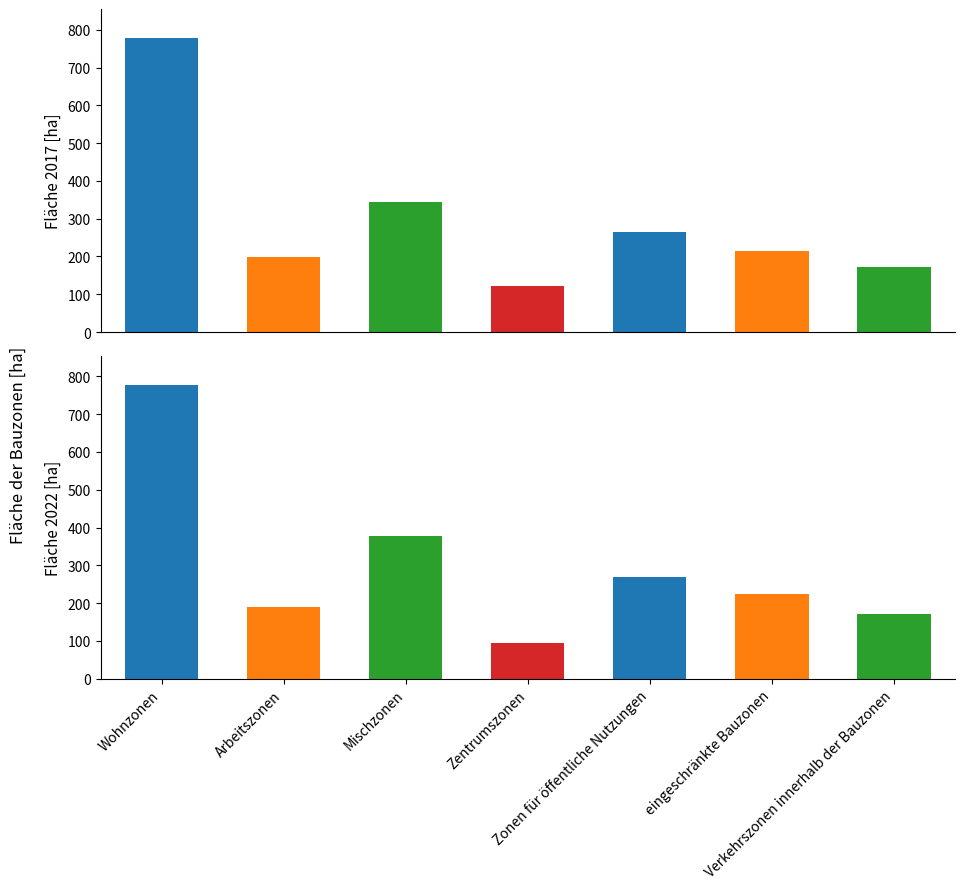

How many values in the Fläche der Bauzonen 2022 [ha] series exceed 223?

4